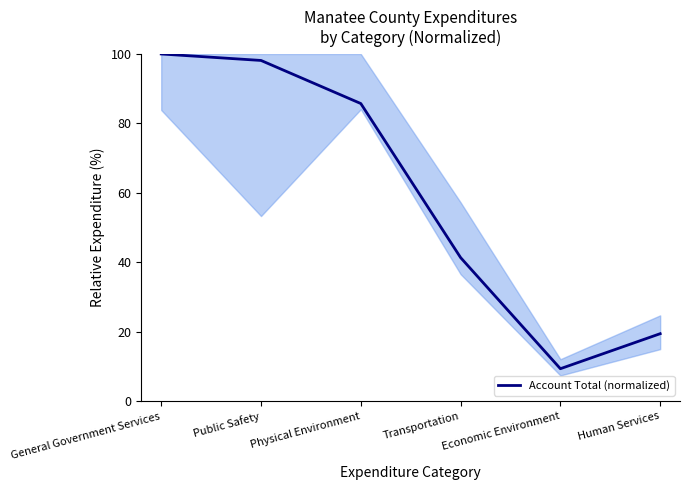

What is the minimum value shown in the chart?

9.4